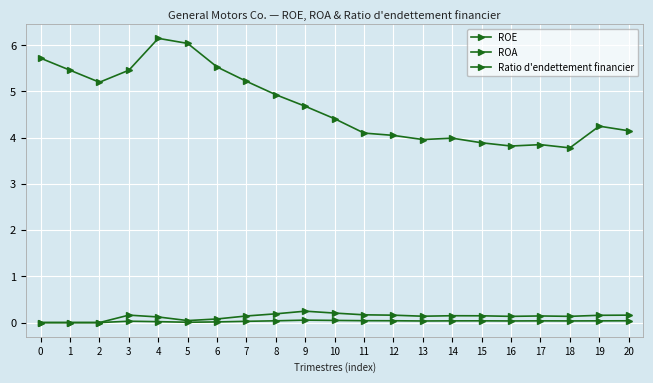

Which series has the largest total across all categories?

Ratio d'endettement financier